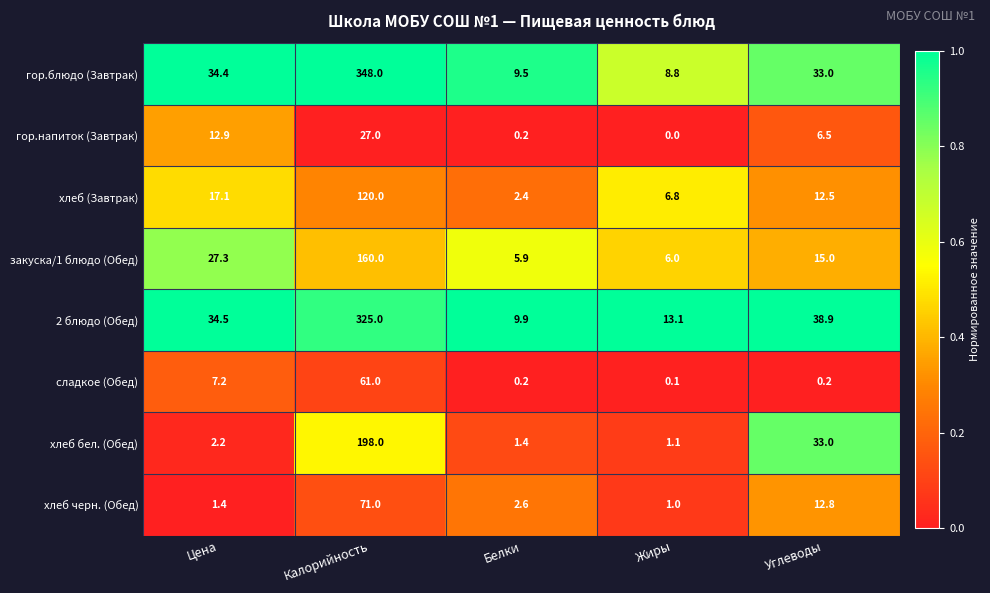

Which label corresponds to the smallest value in the chart?

Жиры